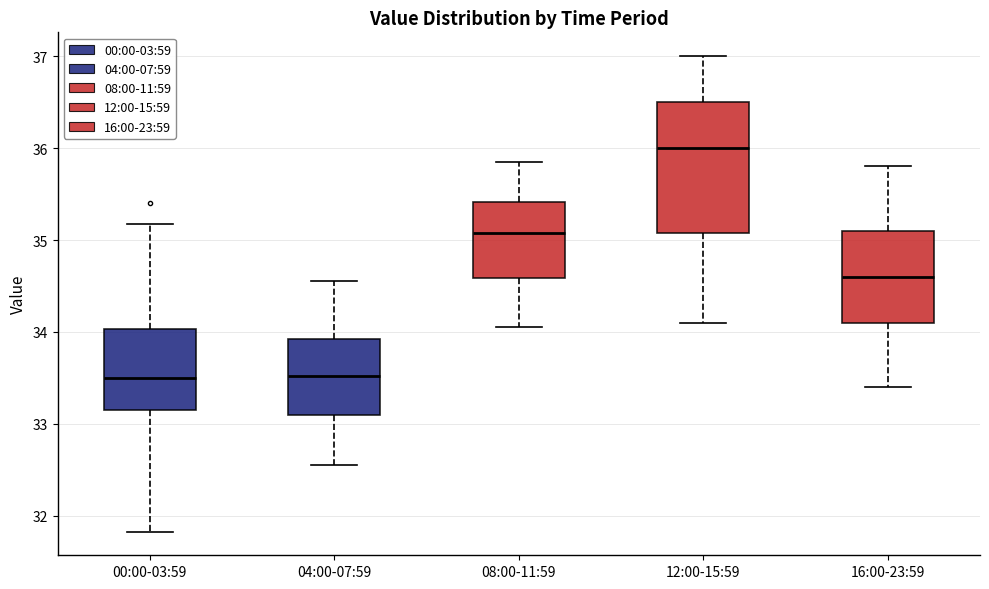

Where does the upper whisker of the box for 08:00-11:59 end on the y-axis? The values are not printed on the chart, so give them approximately, as read against the axis.

35.9